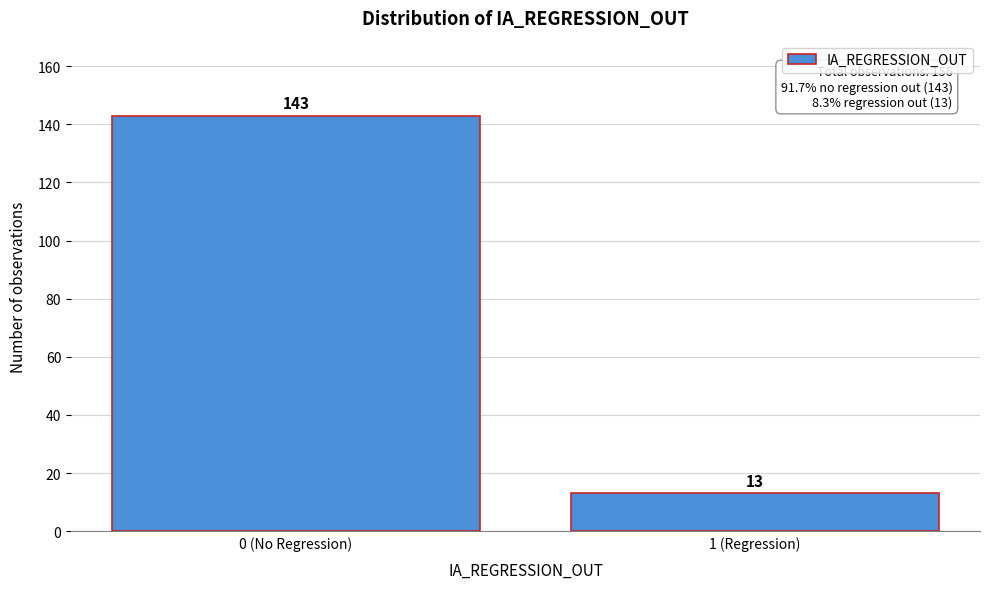

Reading right to left, list all the values displayed in this chart.

1 (Regression)=13	0 (No Regression)=143